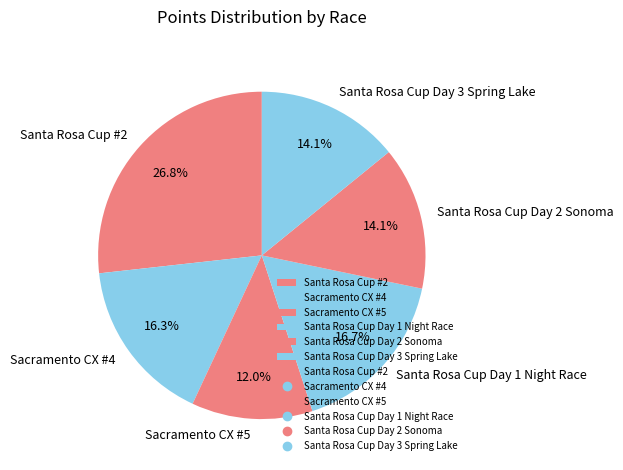

Is it true that Santa Rosa Cup Day 1 Night Race is 17% of the pie?

True